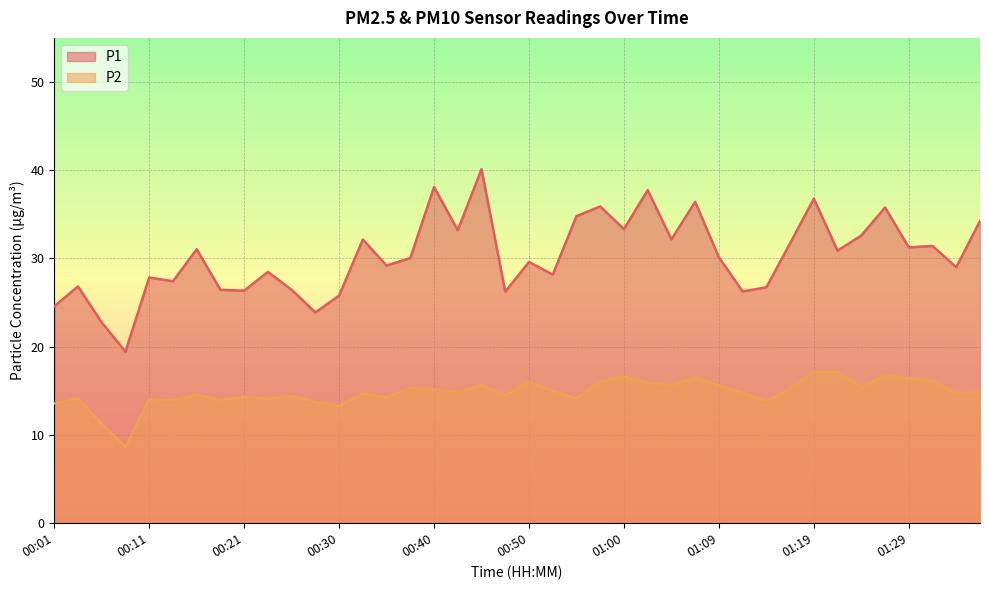

At which category does P2 reach its first local valley?

00:08